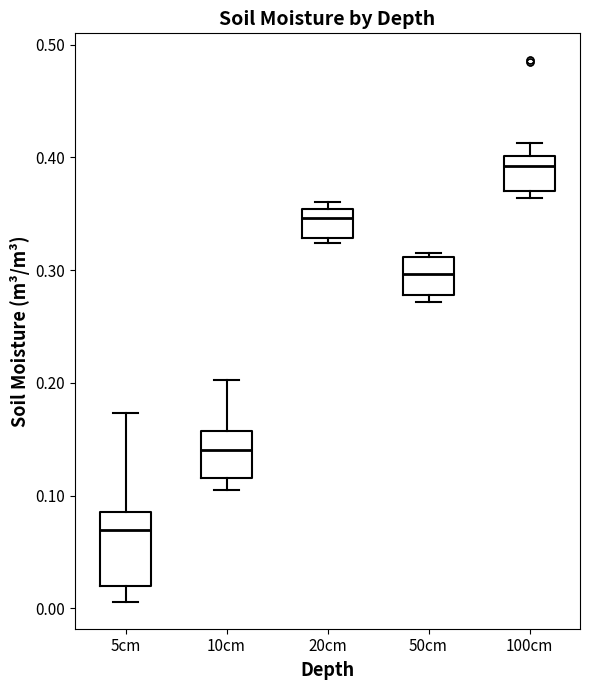

Which box is the tallest, from its lower edge to its upper edge?

5cm